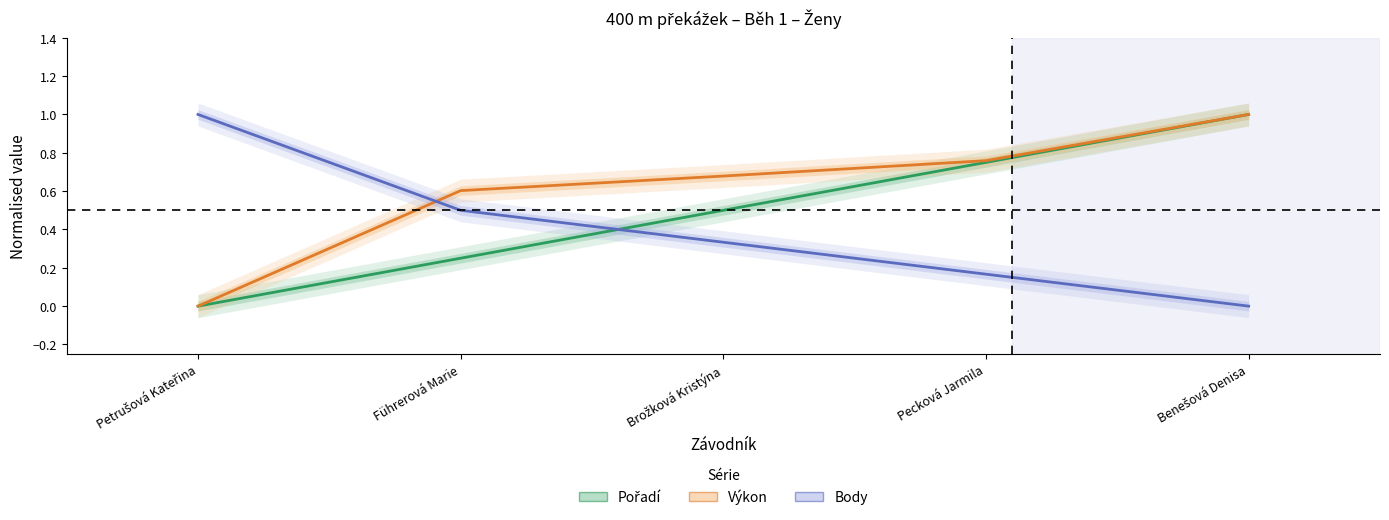

The value of Výkon at Petrušová Kateřina is -0.4. True or false?

False